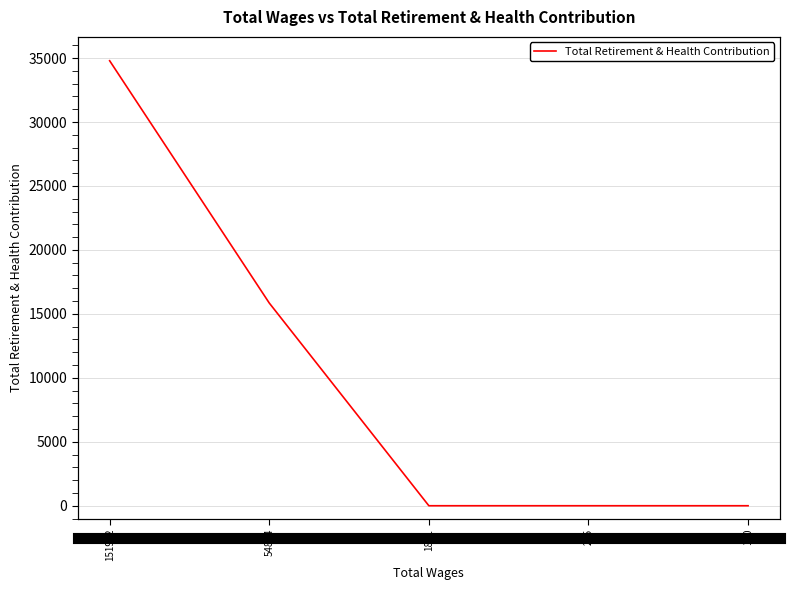

What is the change in value from 151992 to 225?

-34790